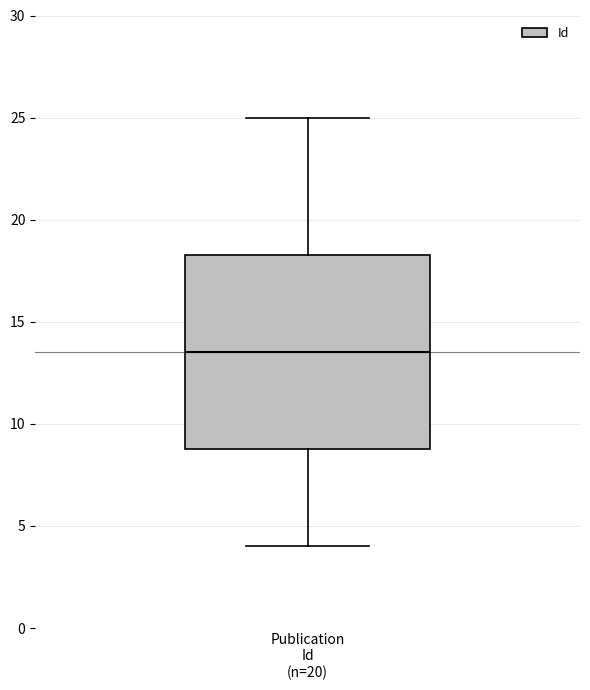

Transcribe this box plot: give where the median line is, the range the box spans, and where the two whiskers end, as read against the y-axis. The values are not printed on the chart, so give them approximately, as read against the axis.

median 13.5, box 9.0 to 18.5, whiskers 4.0 to 25.0